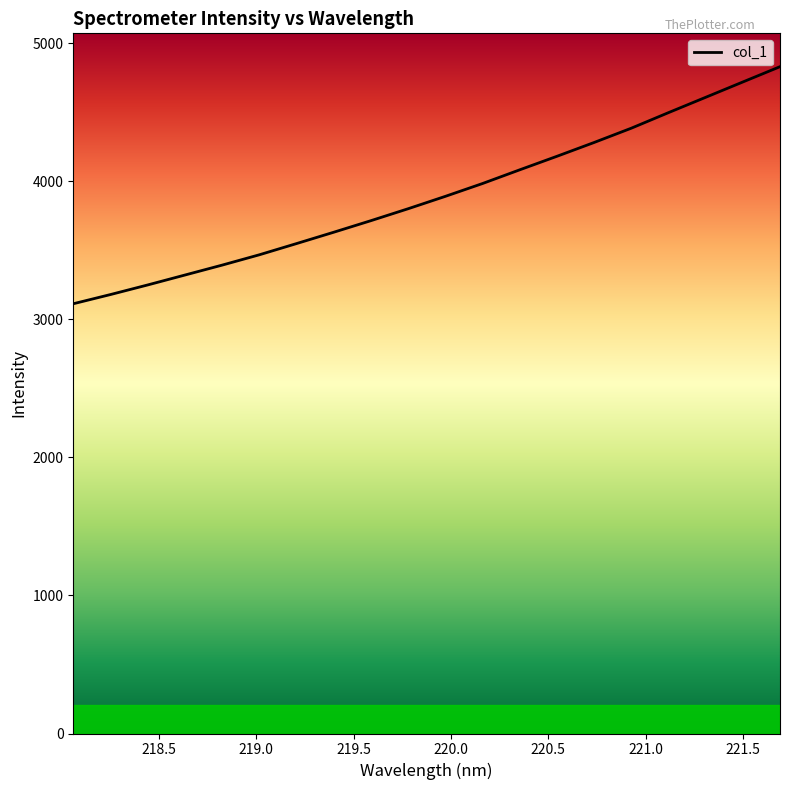

What is the maximum value shown in the chart?

4830.1